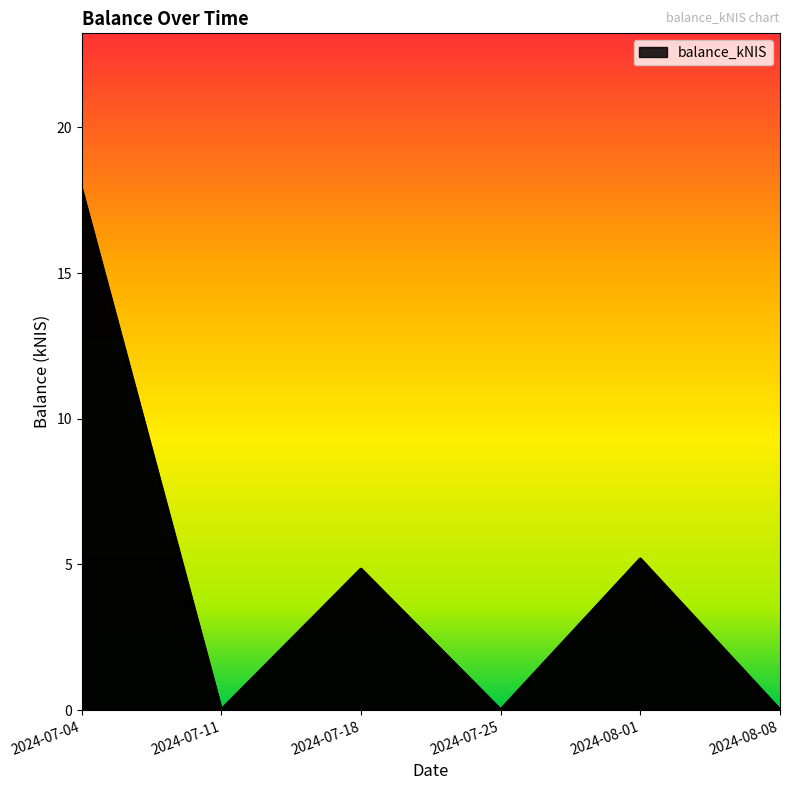

Does the chart have visible grid lines?

No